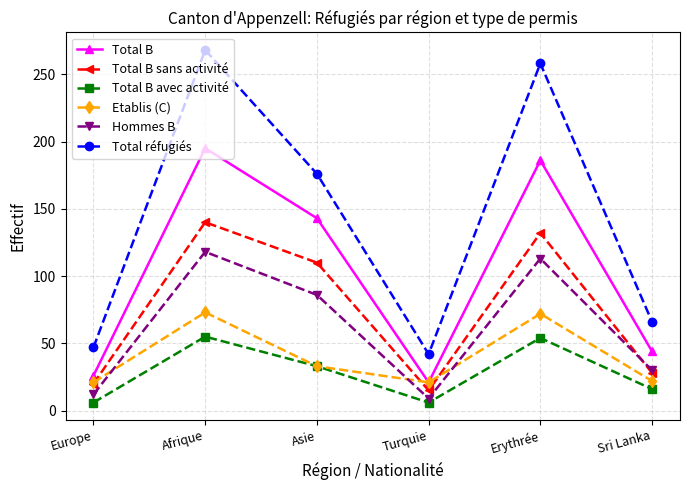

Does the chart have visible grid lines?

Yes